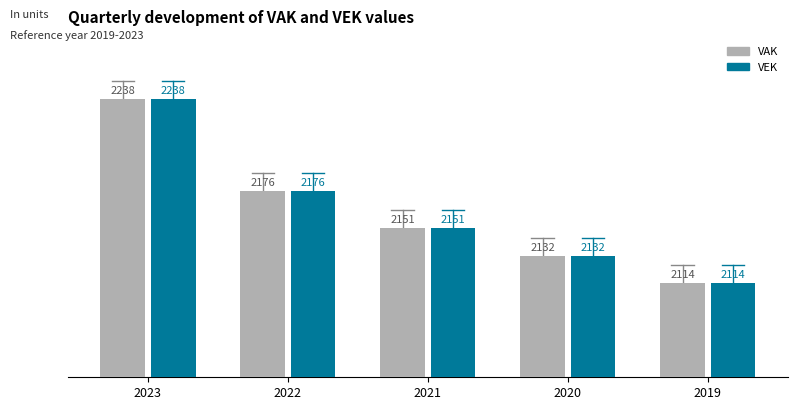

What is the difference between the maximum and minimum values in the VAK series?

124